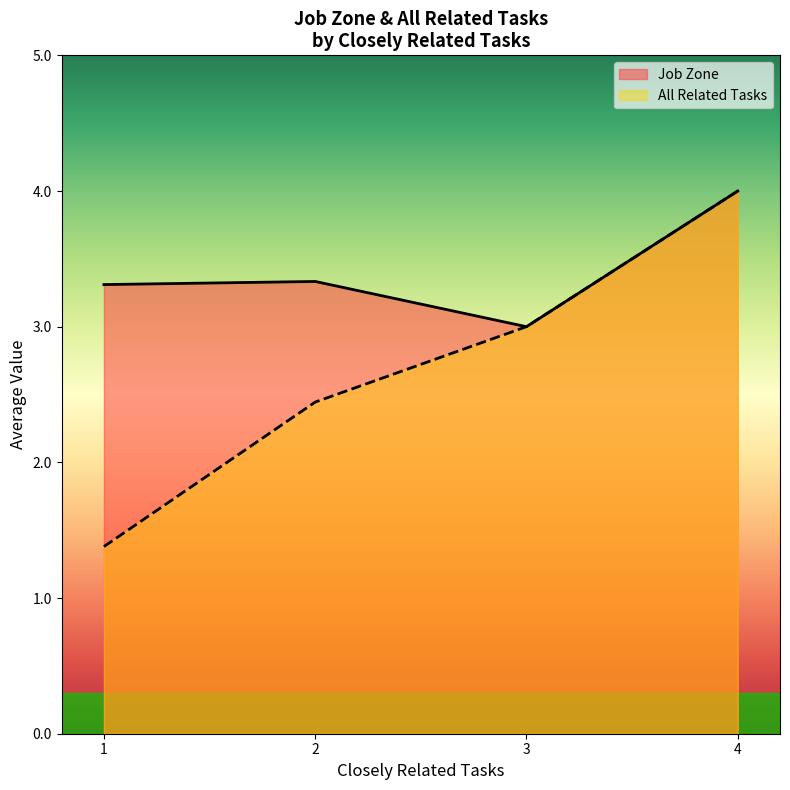

How many series are shown in this chart?

2